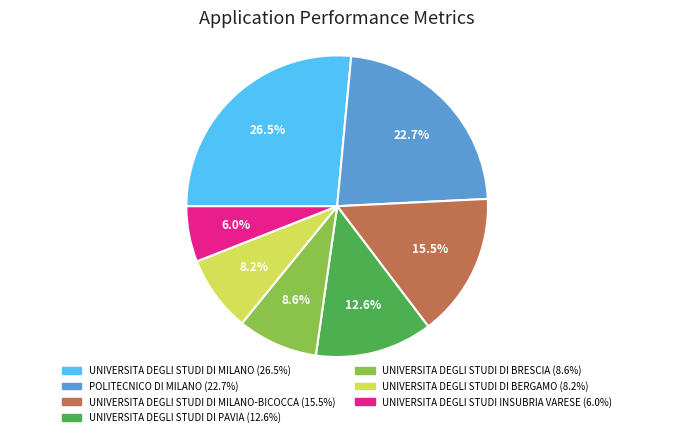

Is there a majority slice in this chart?

No